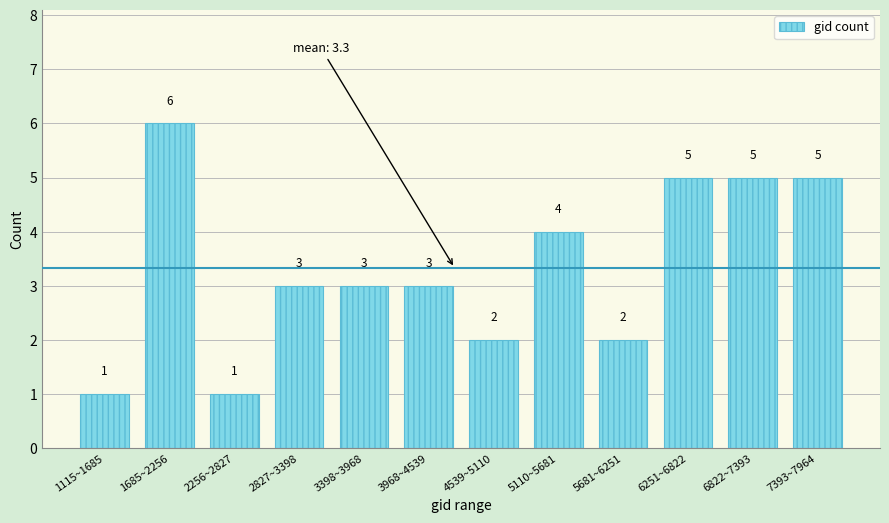

Reading left to right, list all the values displayed in this chart.

1	6	1	3	3	3	2	4	2	5	5	5